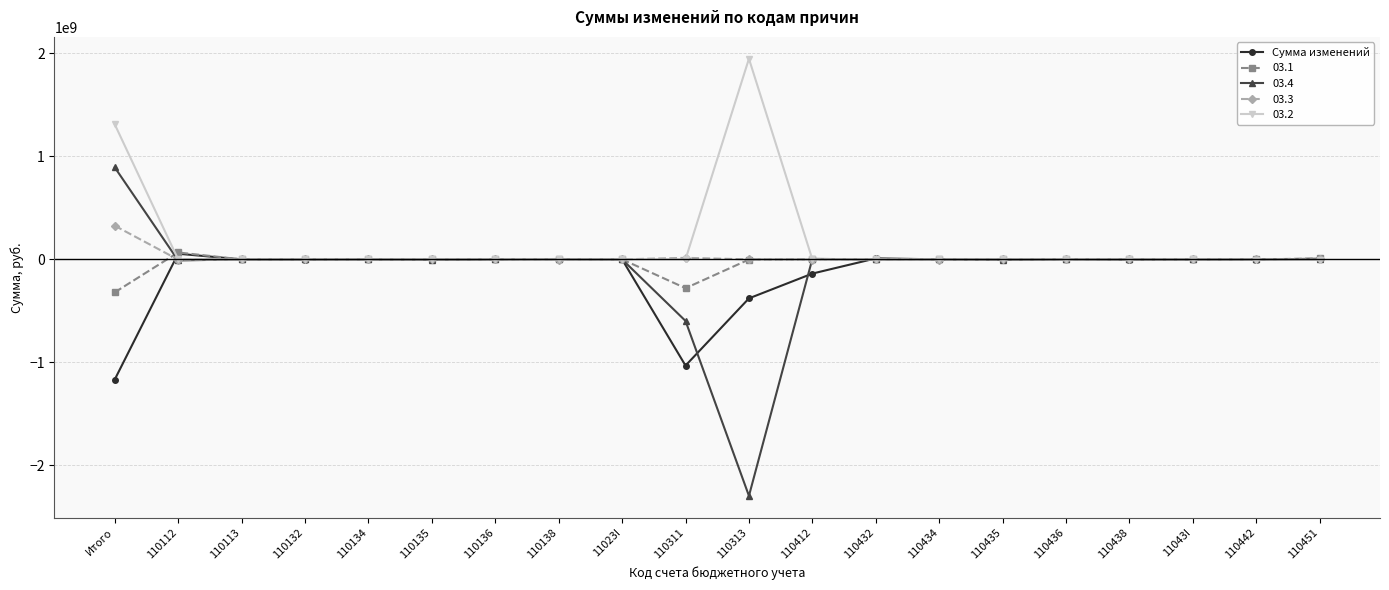

What is the label of the 18th point from the left?

11043I